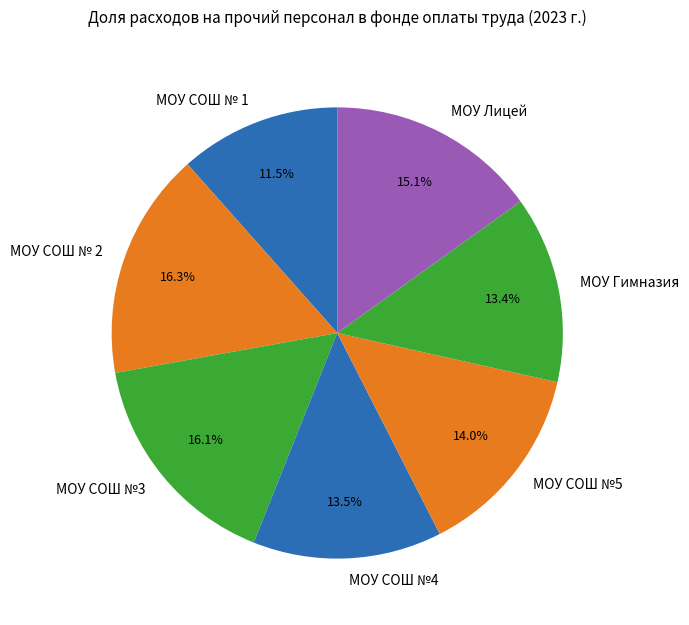

Does МОУ Гимназия represent more than half of the total?

No